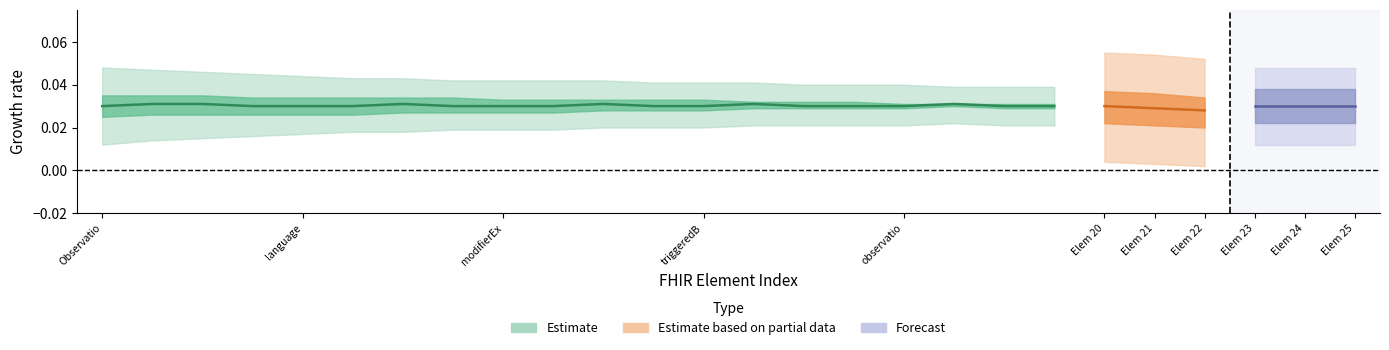

Which label corresponds to the smallest value in the chart?

Observation